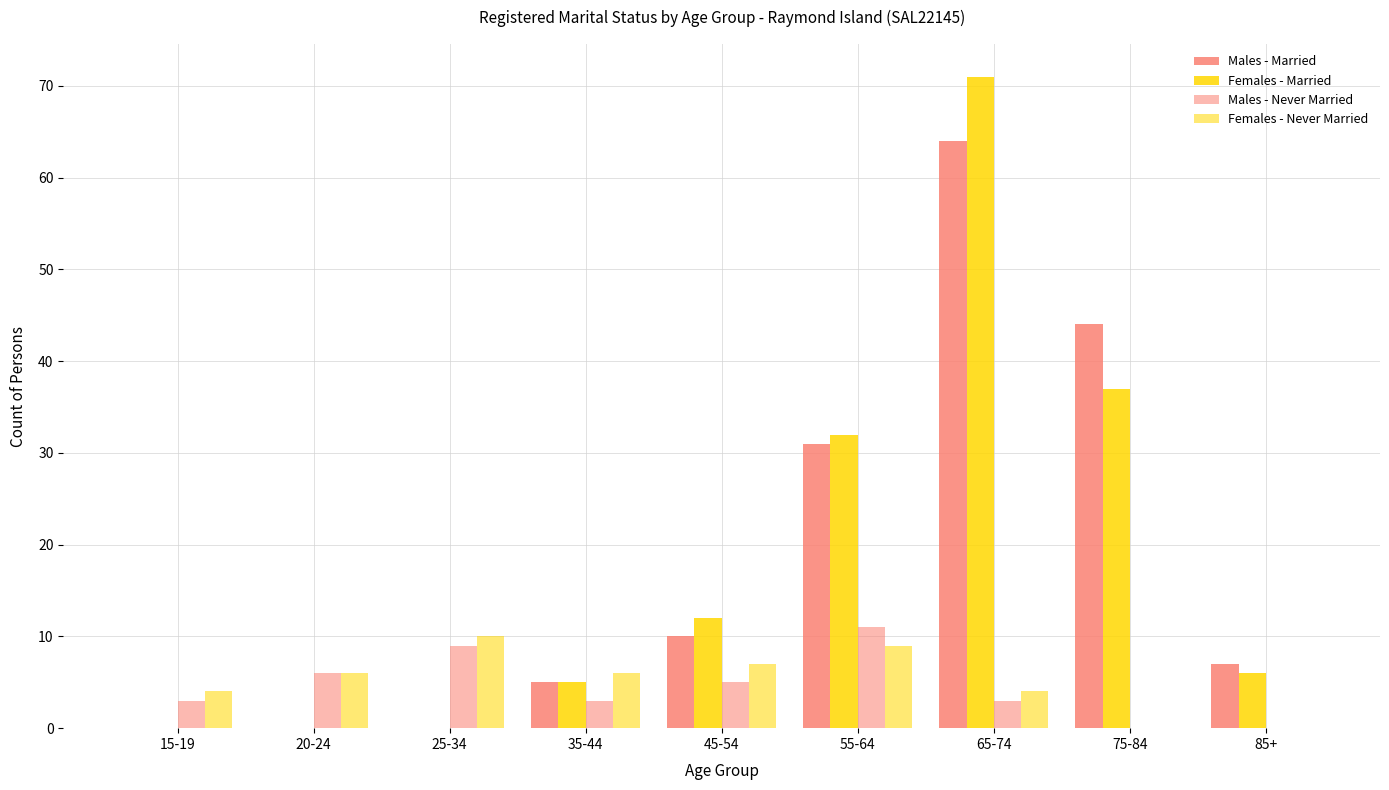

Is it true that Females - Married equals 71 at 65-74?

True